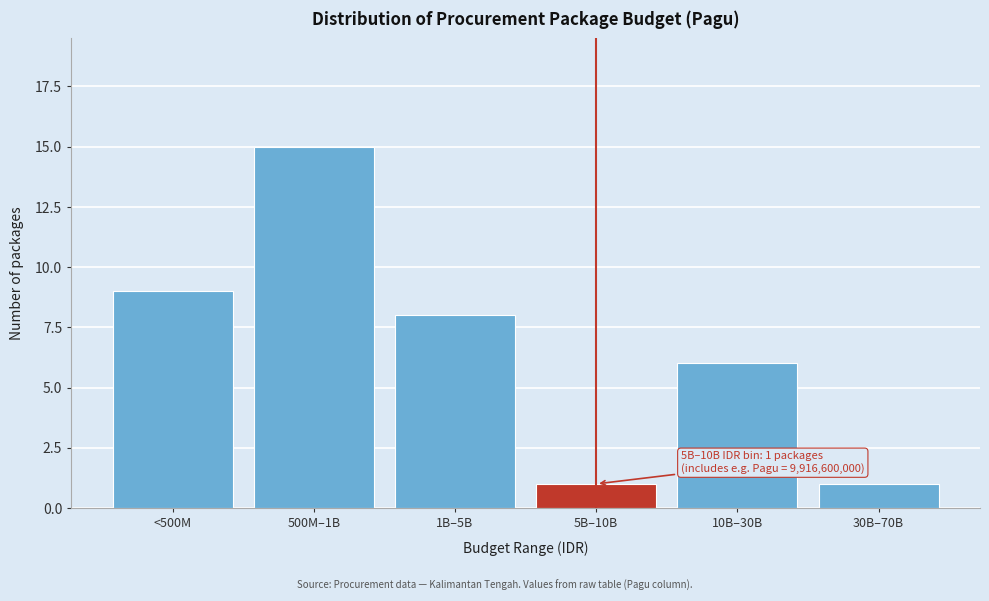

Reading right to left, list all the values displayed in this chart.

1	6	1	8	15	9